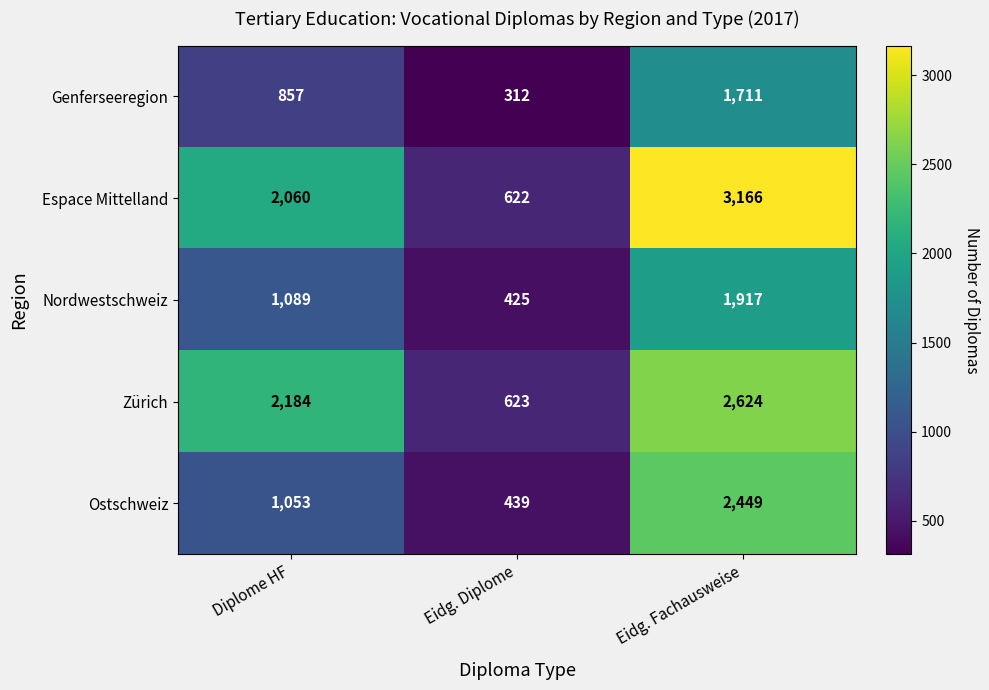

At which label does Zürich reach its peak?

Eidg. Fachausweise